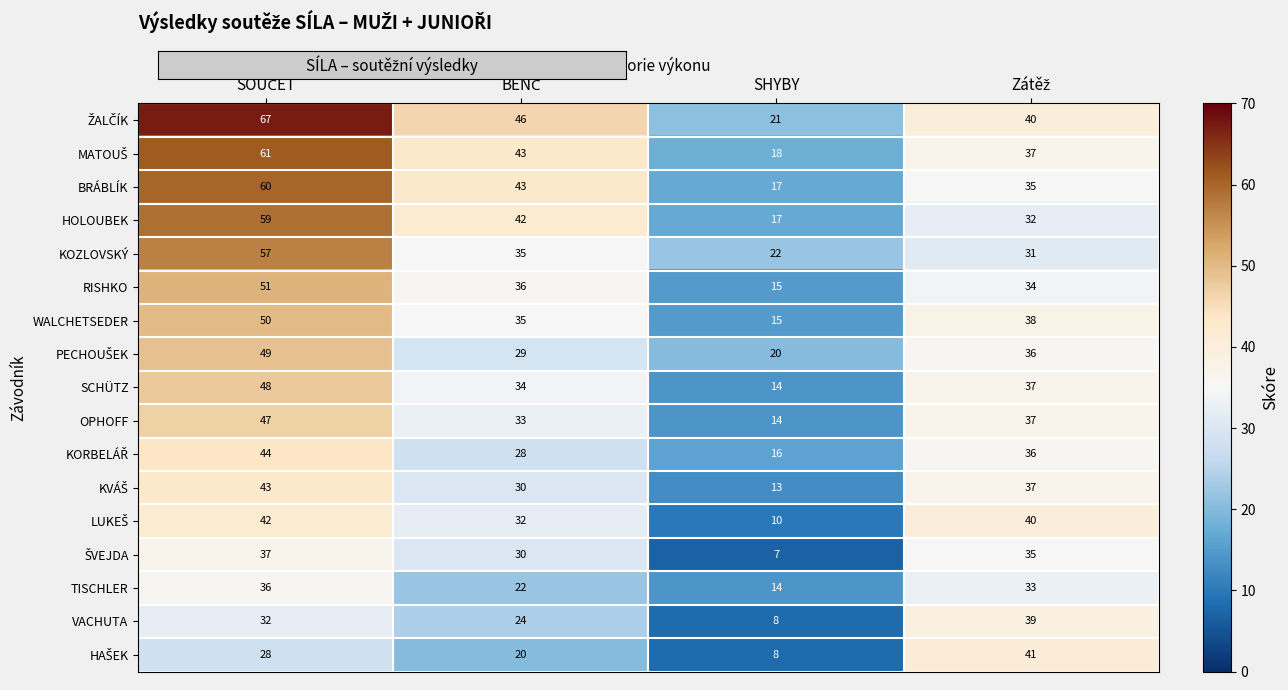

What is the spread (max minus min) of values at SHYBY?

15